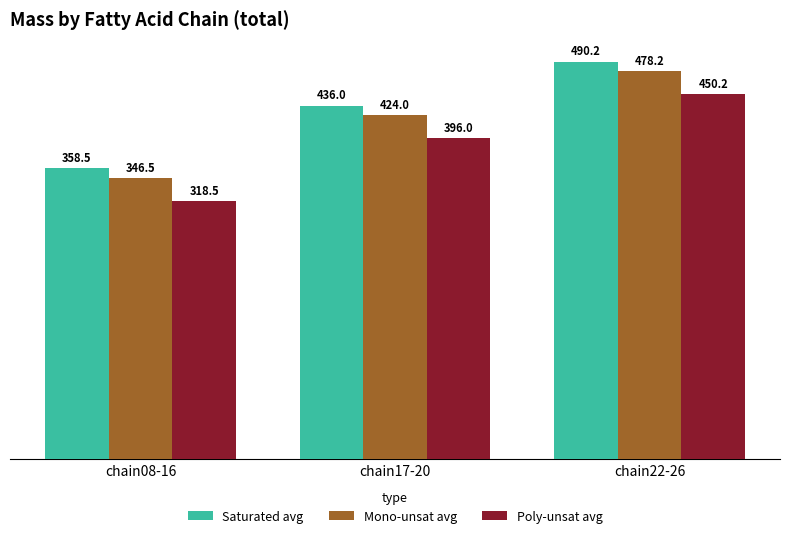

List the labels in order of Saturated avg value, smallest first.

chain08-16, chain17-20, chain22-26